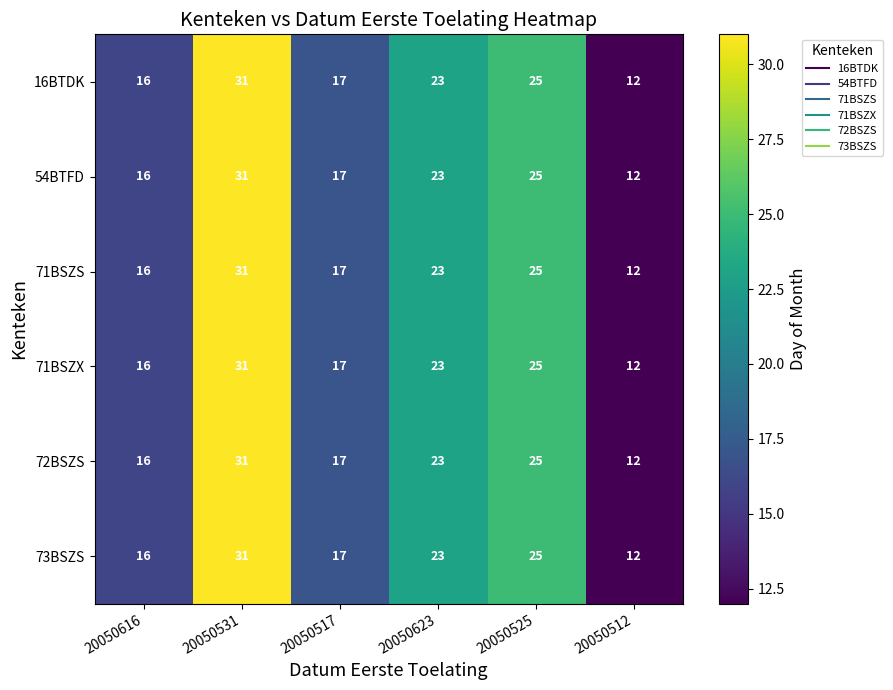

What is the total value across all series at 20050525?

150